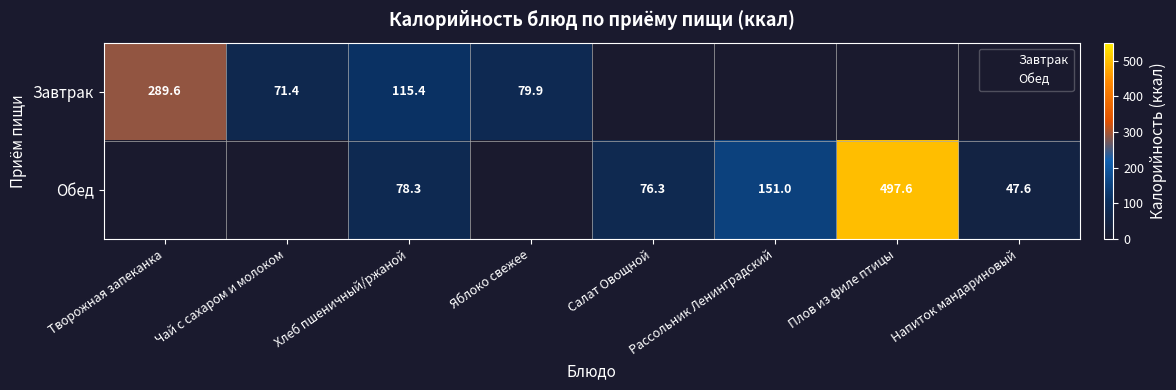

How many data points does each series have?

8